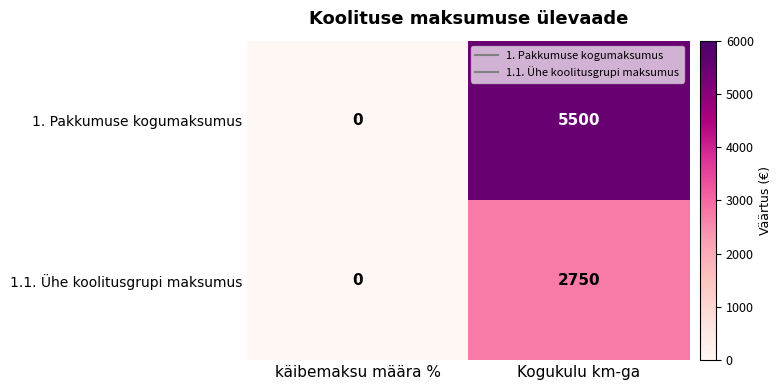

List the series in order of their peak value, lowest first.

1.1. Ühe koolitusgrupi maksumus, 1. Pakkumuse kogumaksumus